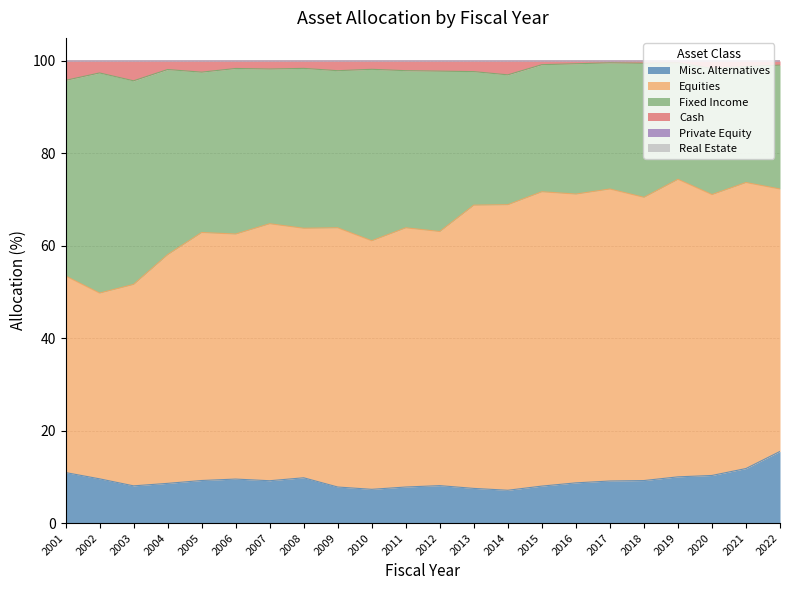

Does the chart have visible grid lines?

Yes